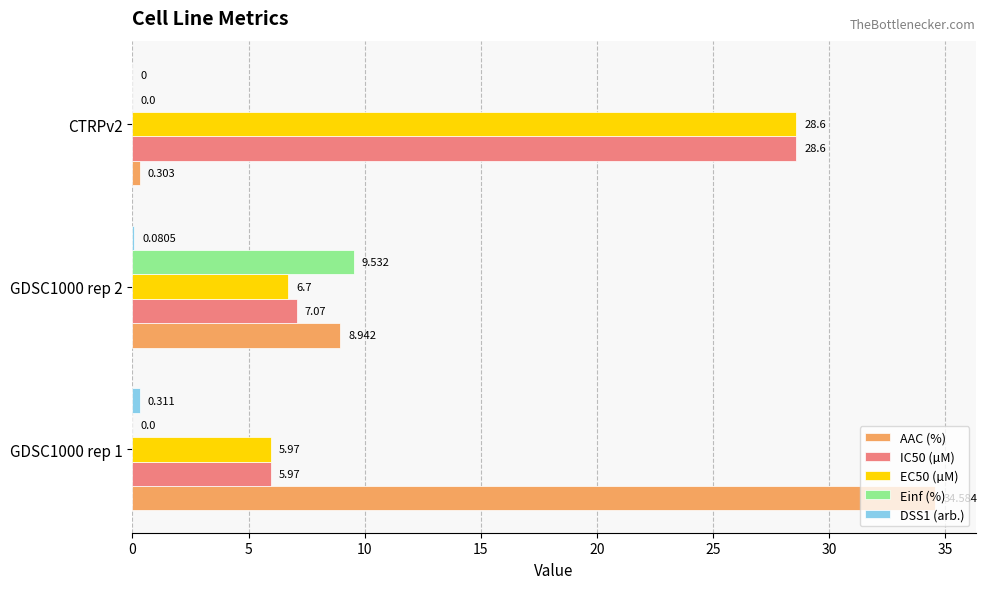

Which series changed the most between GDSC1000 rep 1 and GDSC1000 rep 2?

AAC (%)